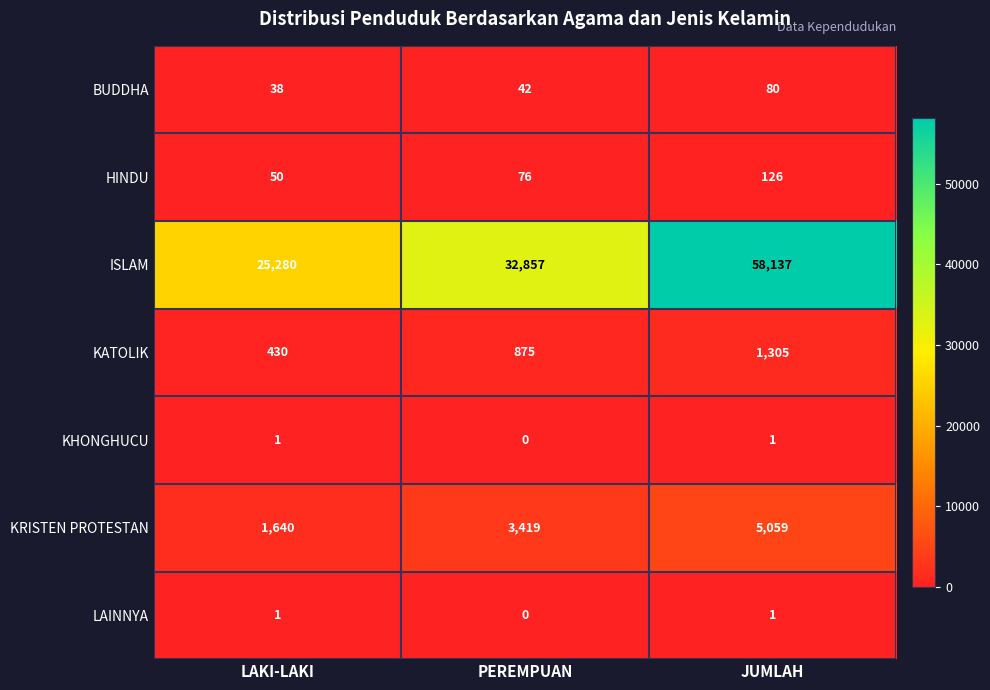

Reading right to left, list all the values displayed in this chart.

BUDDHA: 80	42	38
HINDU: 126	76	50
ISLAM: 58137	32857	25280
KATOLIK: 1305	875	430
KHONGHUCU: 1	0	1
KRISTEN PROTESTAN: 5059	3419	1640
LAINNYA: 1	0	1